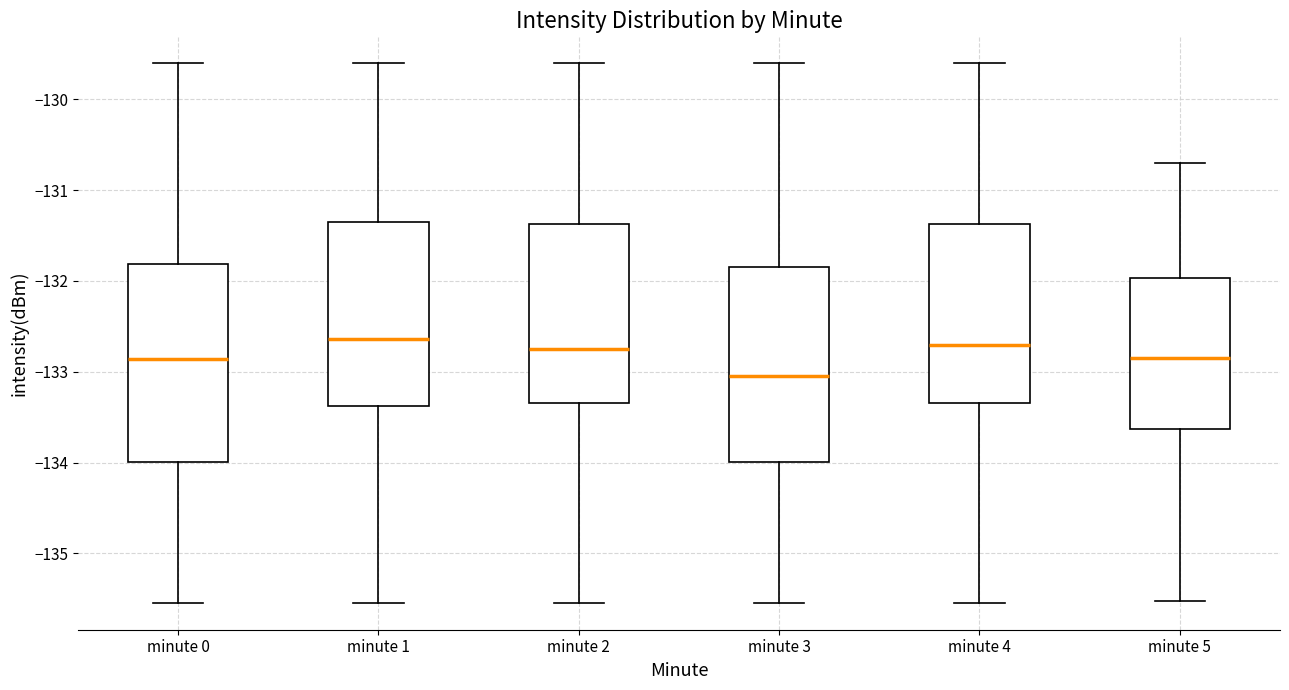

Reading left to right, transcribe this box plot: for each box, give where its median line is, the range the box spans, and where its two whiskers end, as read against the y-axis. The values are not printed on the chart, so give them approximately, as read against the axis.

minute 0: median -132.9, box -134.0 to -131.8, whiskers -135.5 to -129.6
minute 1: median -132.6, box -133.4 to -131.3, whiskers -135.5 to -129.6
minute 2: median -132.7, box -133.3 to -131.4, whiskers -135.5 to -129.6
minute 3: median -133.0, box -134.0 to -131.8, whiskers -135.5 to -129.6
minute 4: median -132.7, box -133.3 to -131.4, whiskers -135.5 to -129.6
minute 5: median -132.8, box -133.6 to -132.0, whiskers -135.5 to -130.7